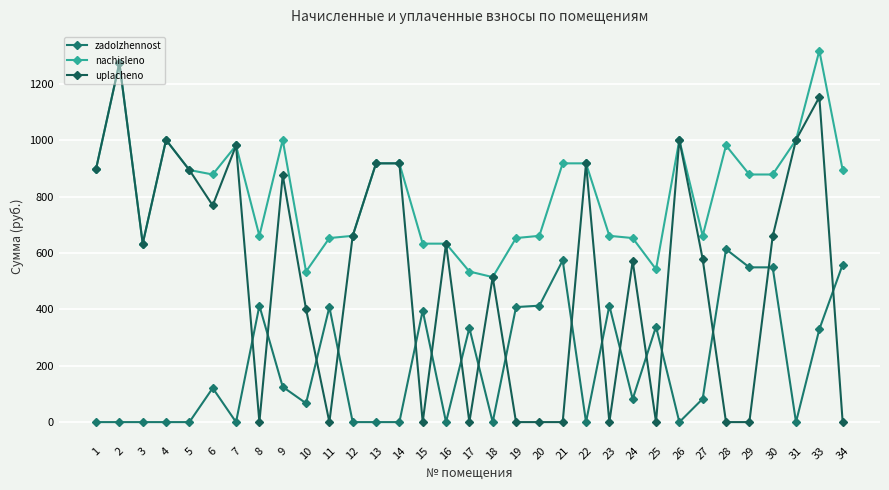

List the series in order of their peak value, lowest first.

zadolzhennost, uplacheno, nachisleno